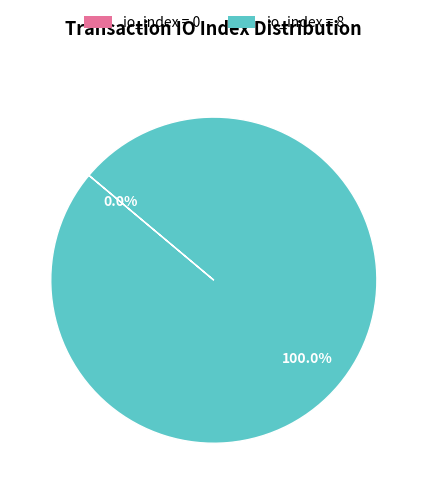

How many slices are in this pie chart?

2